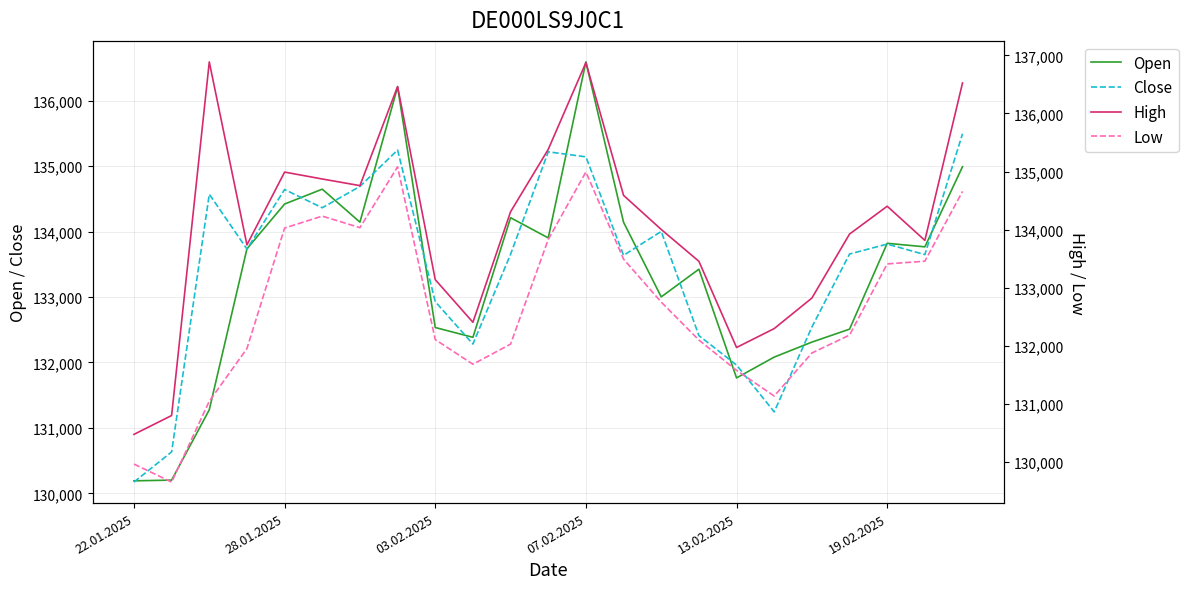

How many data points in Close are less than 133657?

11